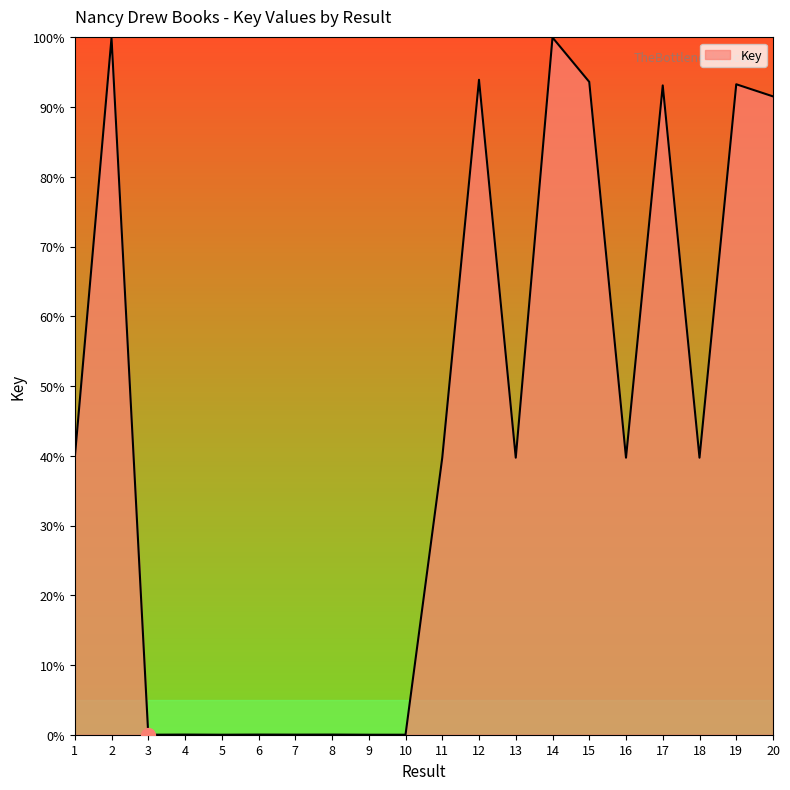

The value at 11 is 23.5. True or false?

False